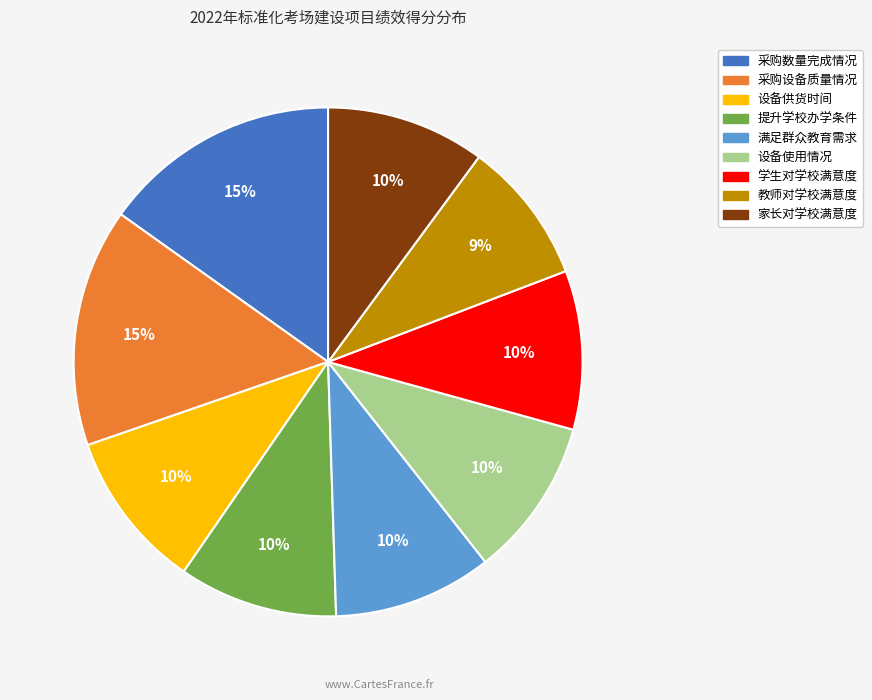

What percentage is the 提升学校办学条件 slice, to the nearest percent?

10%